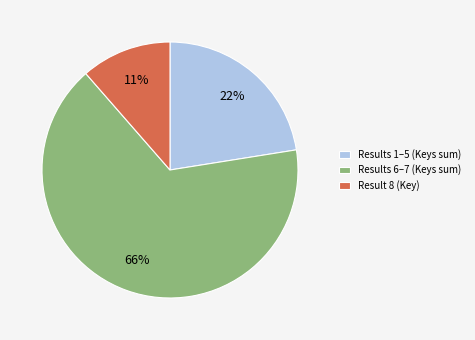

What percentage is the Results 1–5 (Keys sum) slice, to the nearest percent?

22%